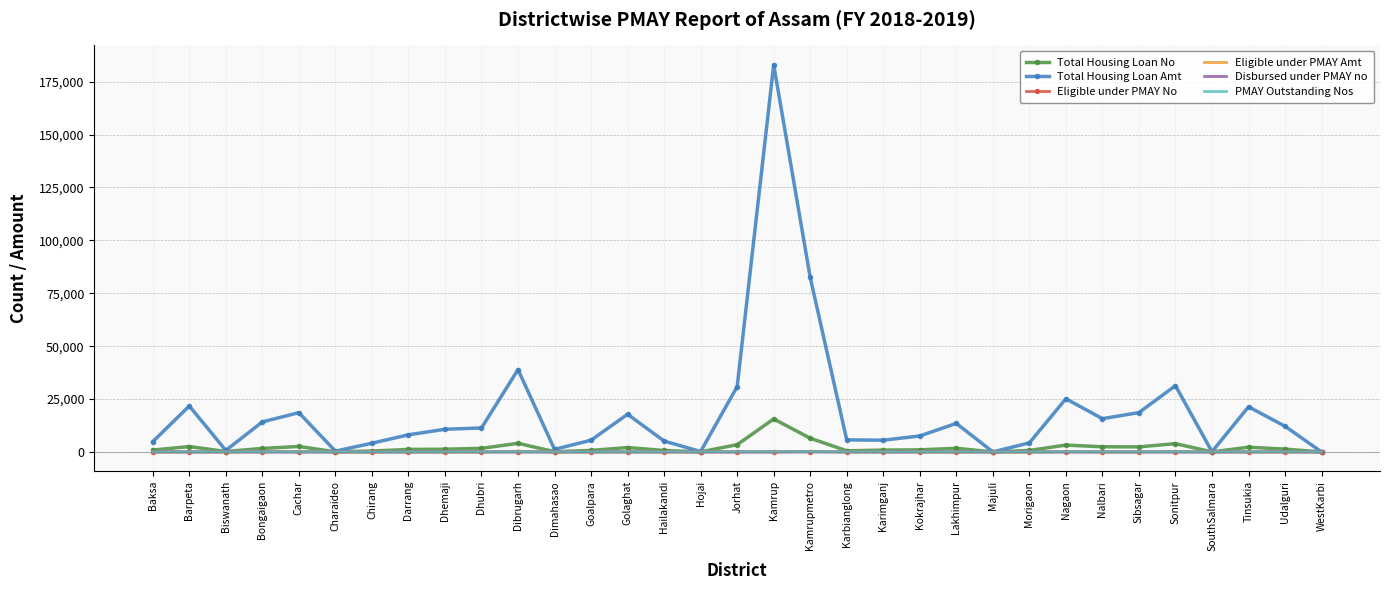

Read the Total Housing Loan No value at Sibsagar.

2386.0